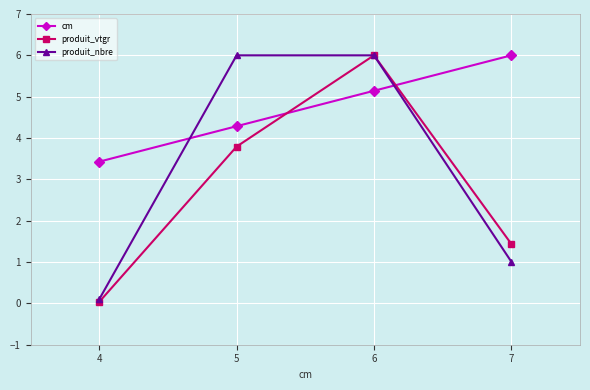

At 7, list the series in order from largest to smallest.

cm, produit_vtgr, produit_nbre